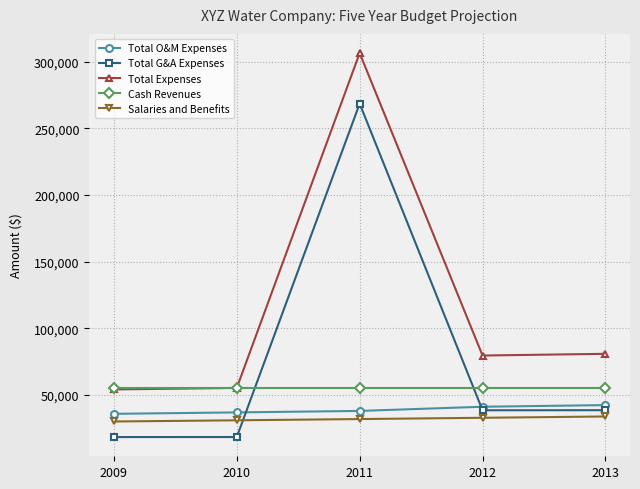

What is the minimum value shown in the chart?

18312.5